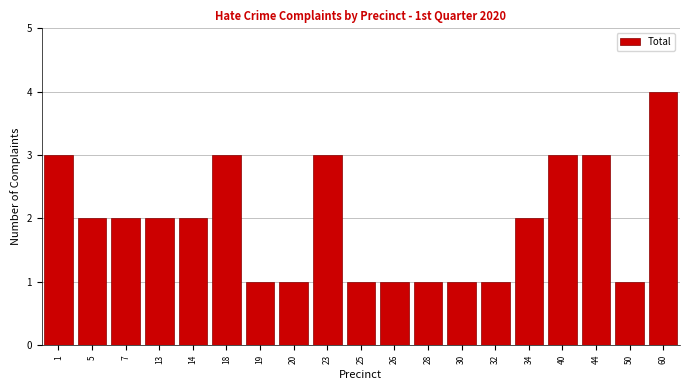

Reading left to right, extract all data points from this chart.

1=3	5=2	7=2	13=2	14=2	18=3	19=1	20=1	23=3	25=1	26=1	28=1	30=1	32=1	34=2	40=3	44=3	50=1	60=4